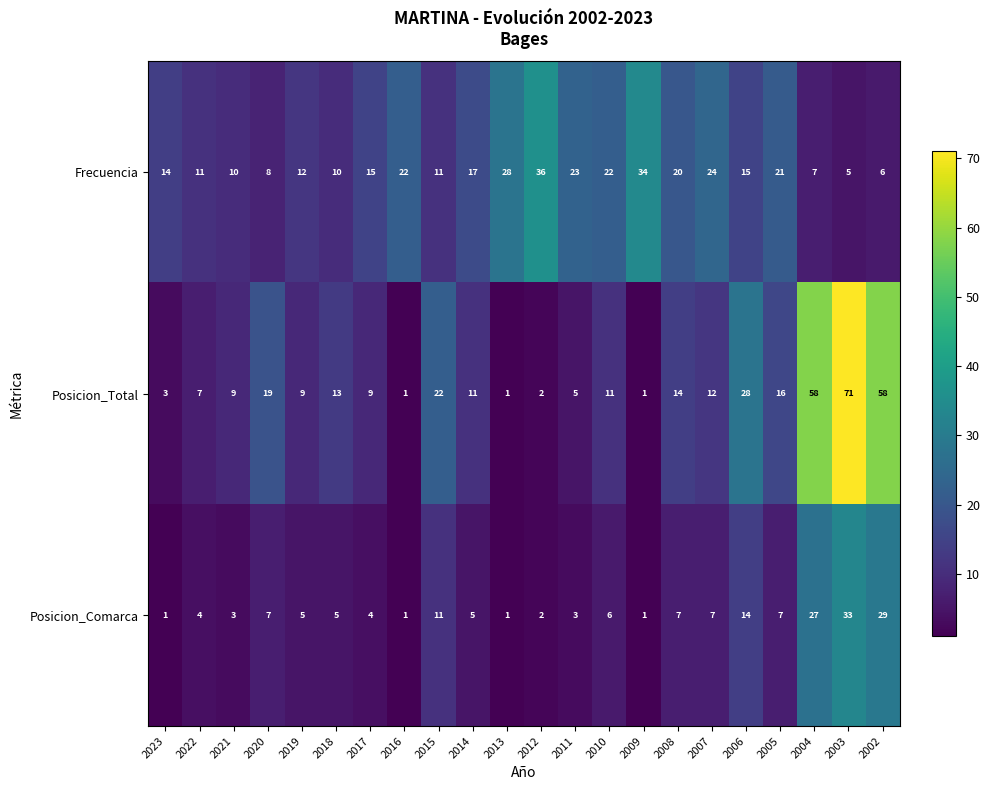

How many distinct data groups are displayed?

3